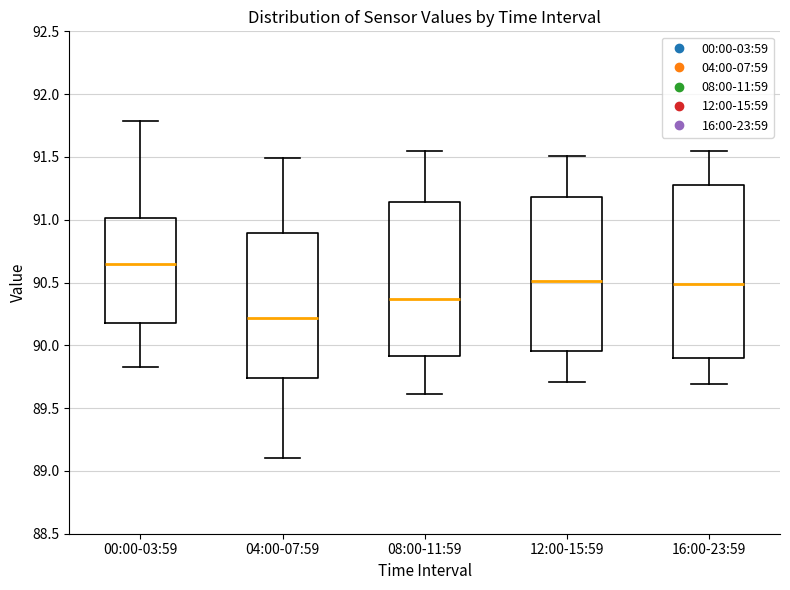

Comparing the boxes themselves (not the whiskers), which one is the tallest?

16:00-23:59